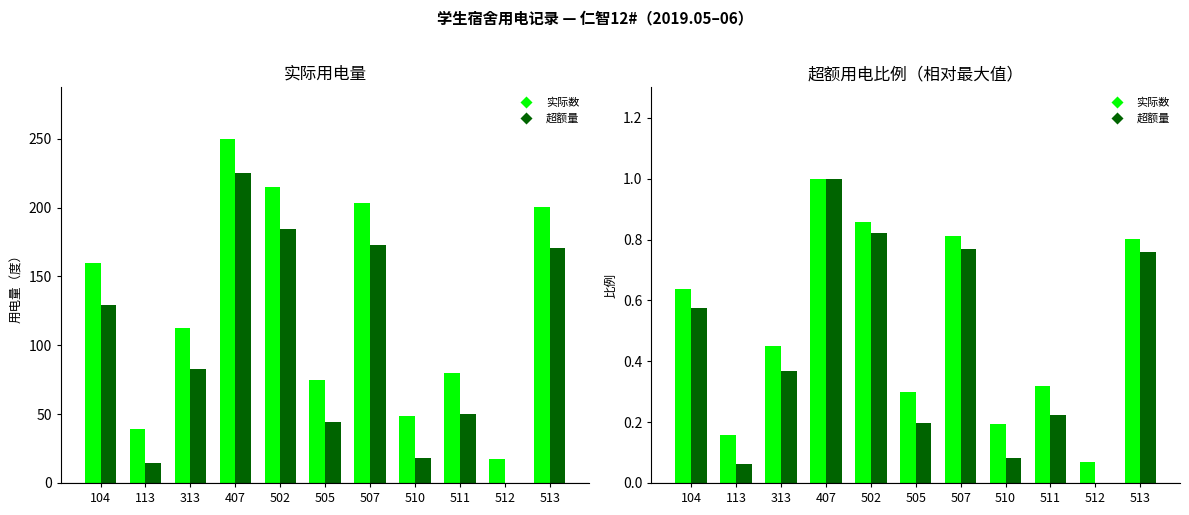

Reading left to right, what are all the values shown in this chart?

实际数: 104=0.6	113=0.2	313=0.5	407=1.0	502=0.9	505=0.3	507=0.8	510=0.2	511=0.3	512=0.1	513=0.8
超额量: 104=0.6	113=0.1	313=0.4	407=1.0	502=0.8	505=0.2	507=0.8	510=0.1	511=0.2	512=0.0	513=0.8